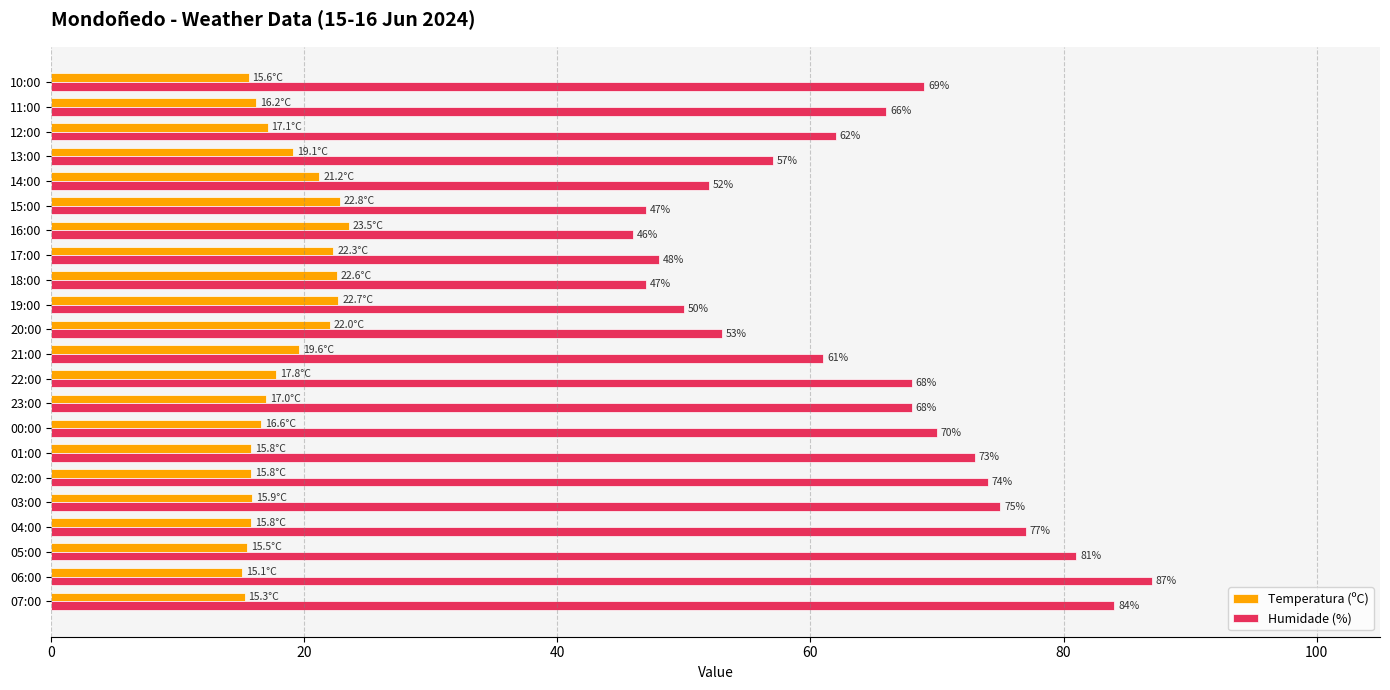

At how many categories does at least one series exceed 54?

15